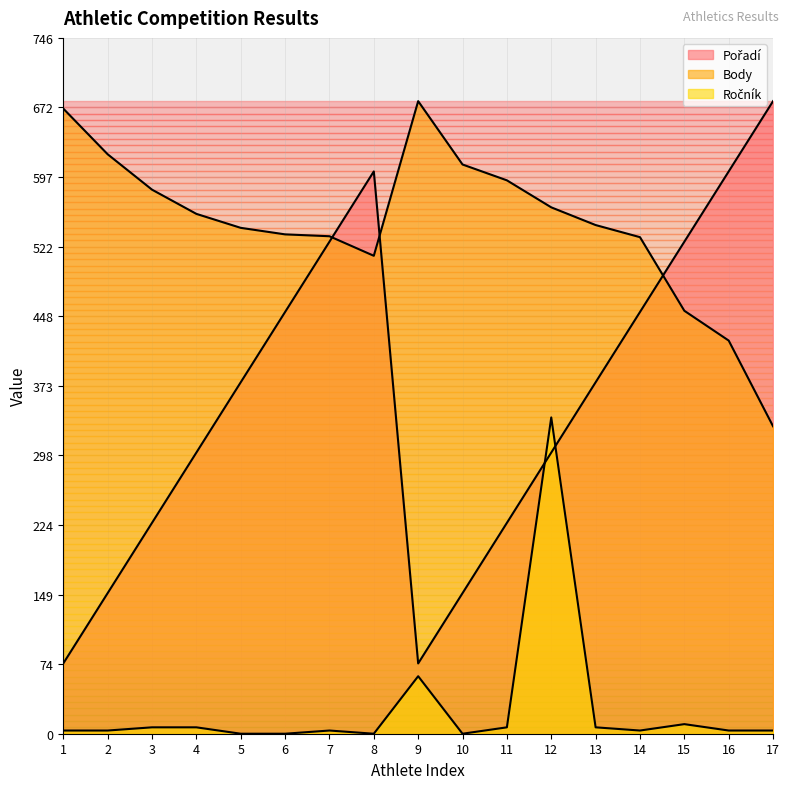

The value of Ročník at 9 is 37.1. True or false?

False